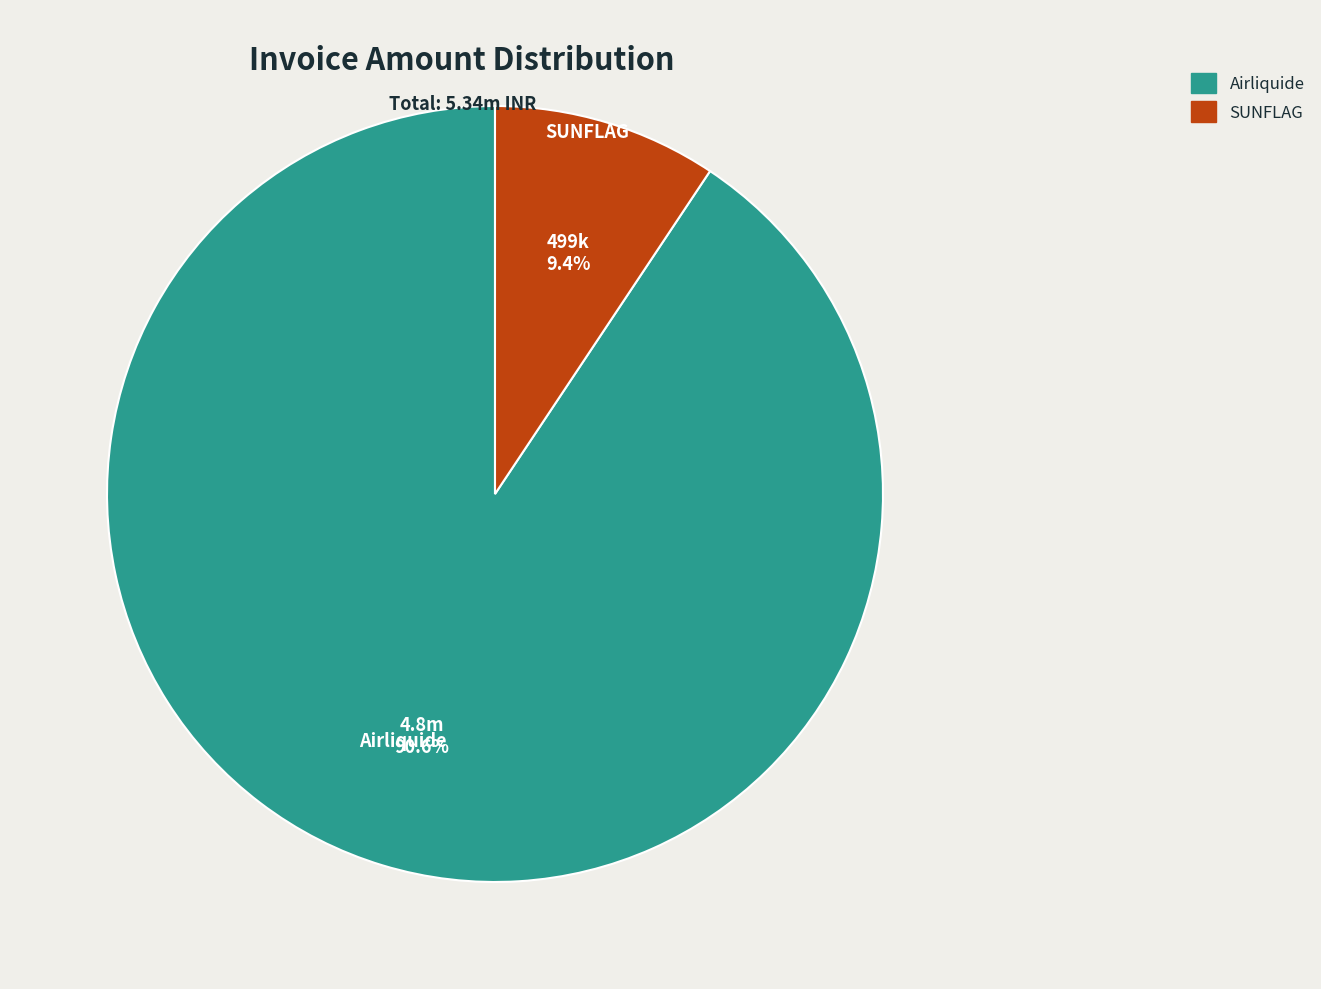

Approximately how many times larger is the value at SUNFLAG compared to Airliquide?

0.1